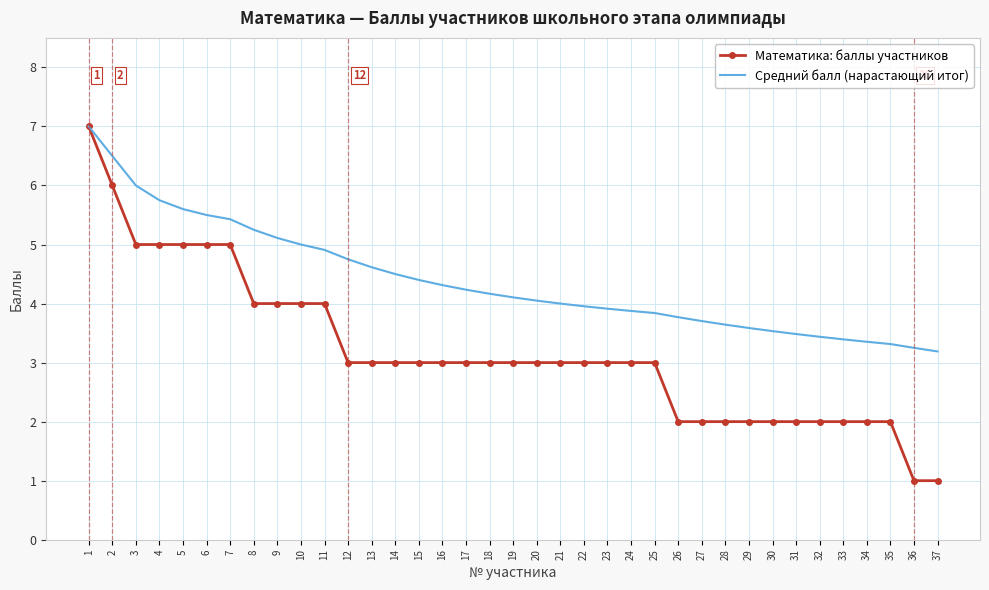

At which label does Средний балл (нарастающий итог) first exceed 4?

1